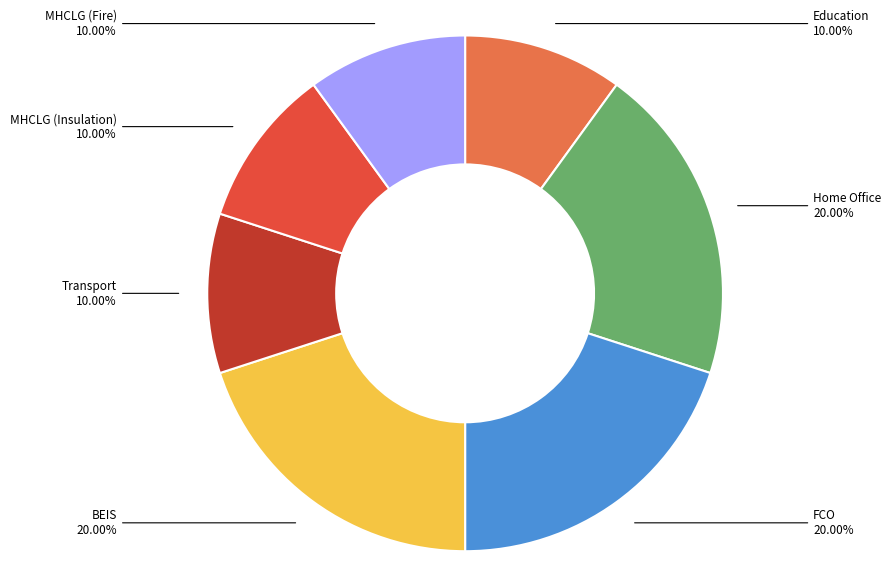

Is there a majority slice in this chart?

No